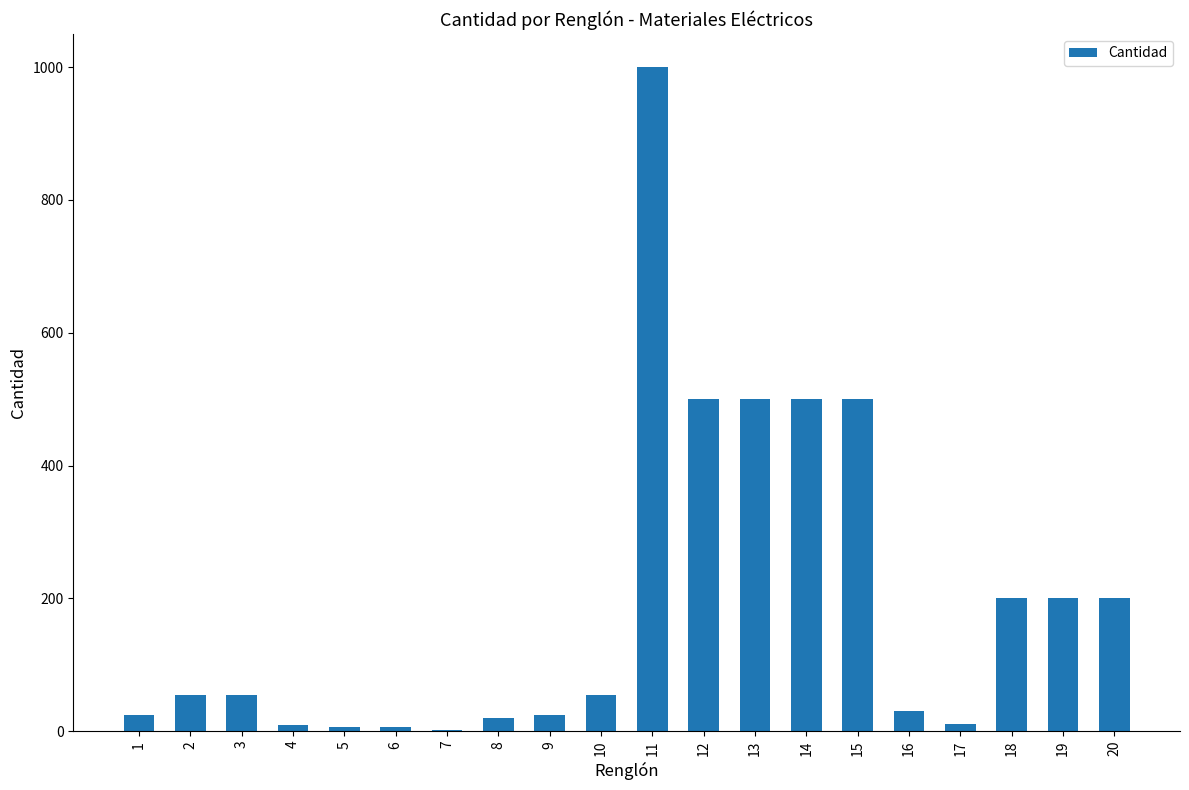

What is the maximum value shown in the chart?

1000